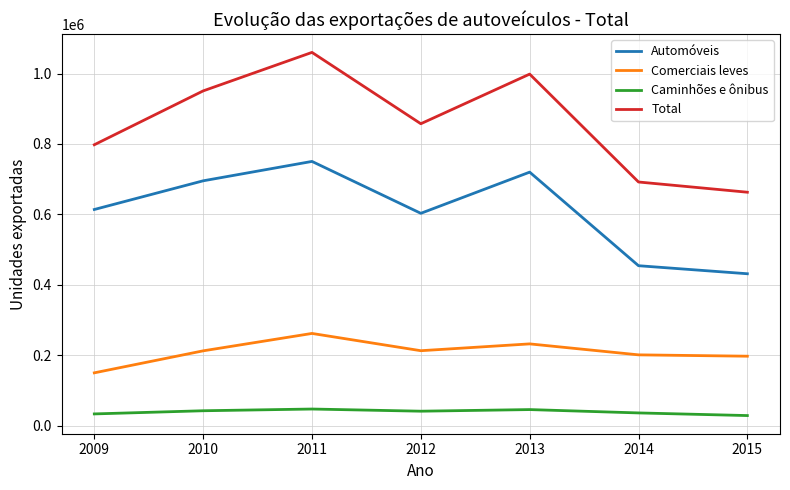

Where is the first local maximum for Total?

2011